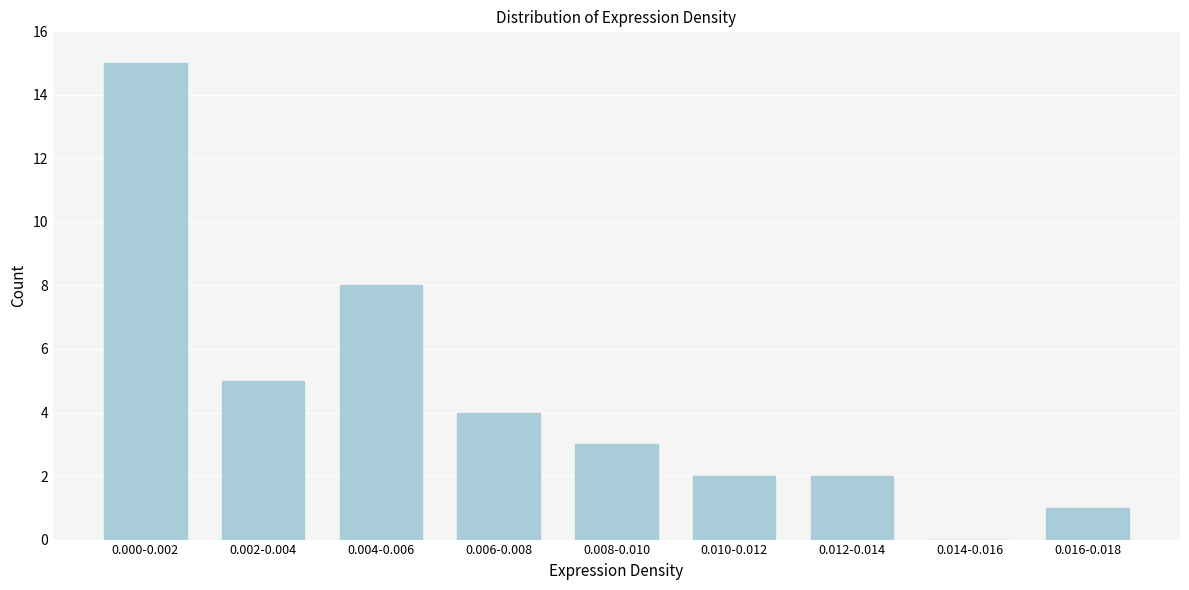

Reading left to right, transcribe all the data shown in this chart.

0.000-0.002=15	0.002-0.004=5	0.004-0.006=8	0.006-0.008=4	0.008-0.010=3	0.010-0.012=2	0.012-0.014=2	0.014-0.016=0	0.016-0.018=1